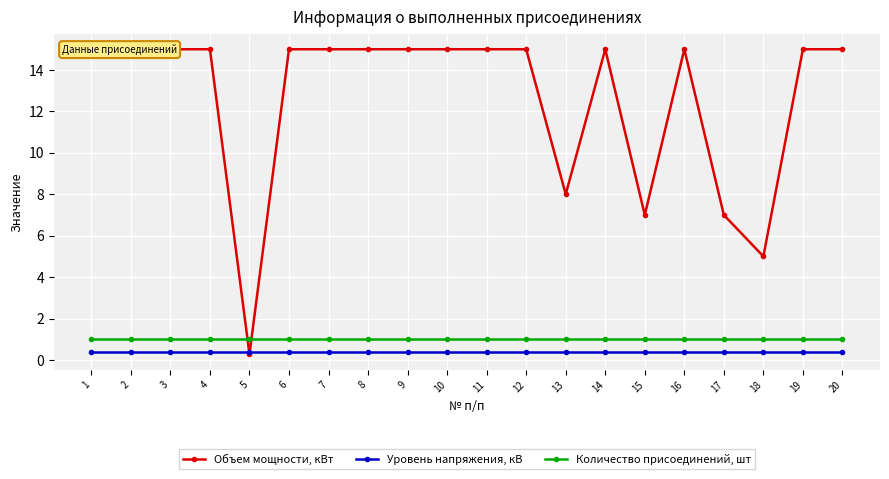

What is the average value of the Уровень напряжения, кВ series?

0.4